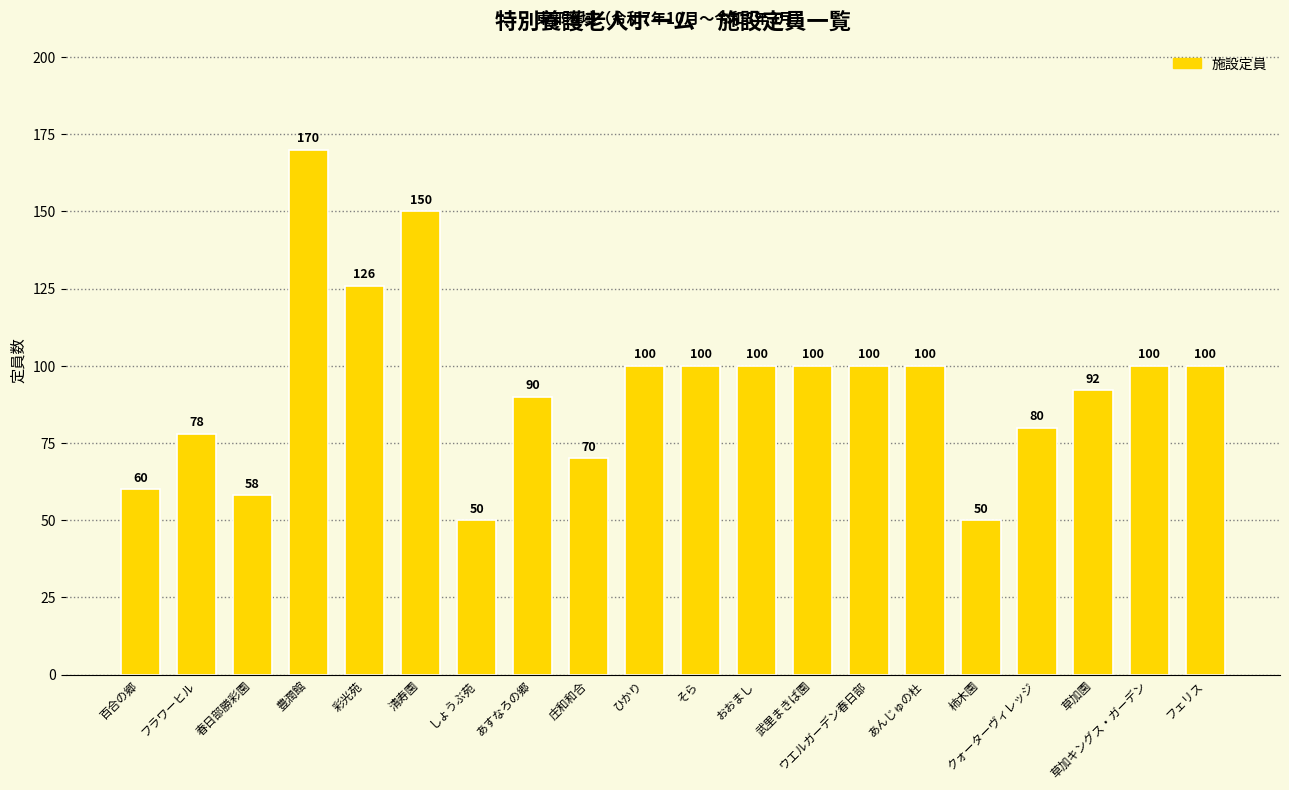

What is the sum of the values at 百合の郷 and 草加キングス・ガーデン?

160